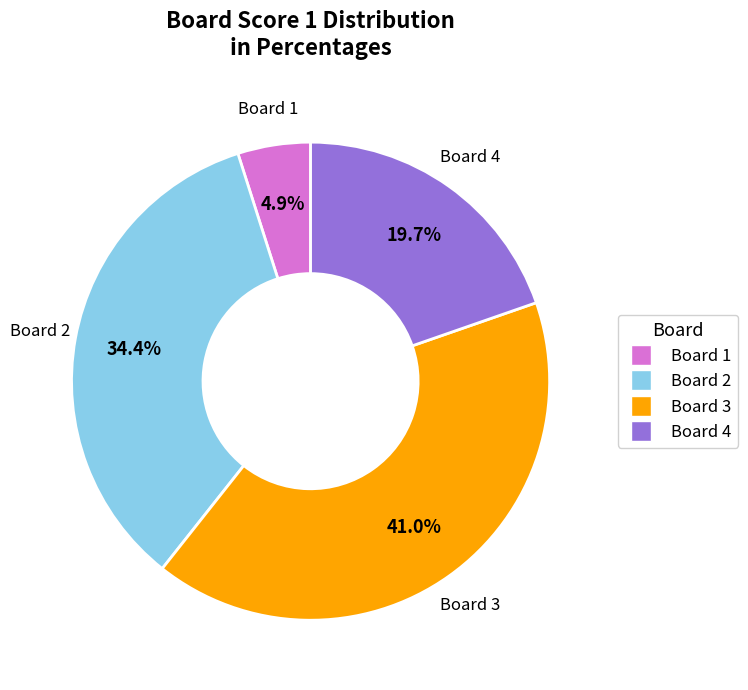

Which has a higher value, Board 4 or Board 3?

Board 3